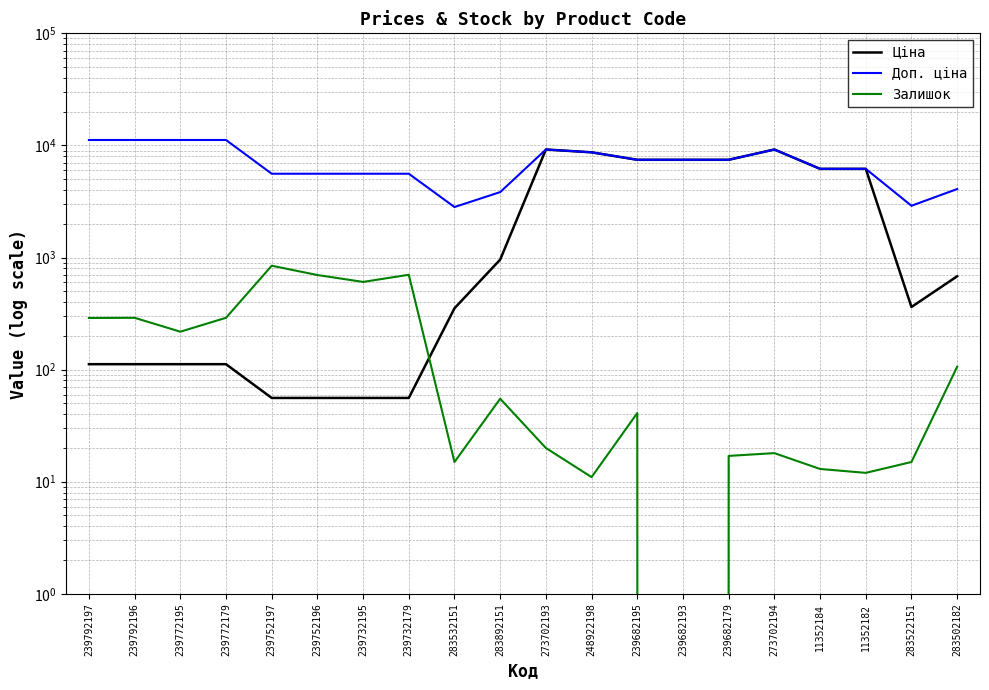

List the series in order of their overall mean, lowest first.

Залишок, Ціна, Доп. ціна